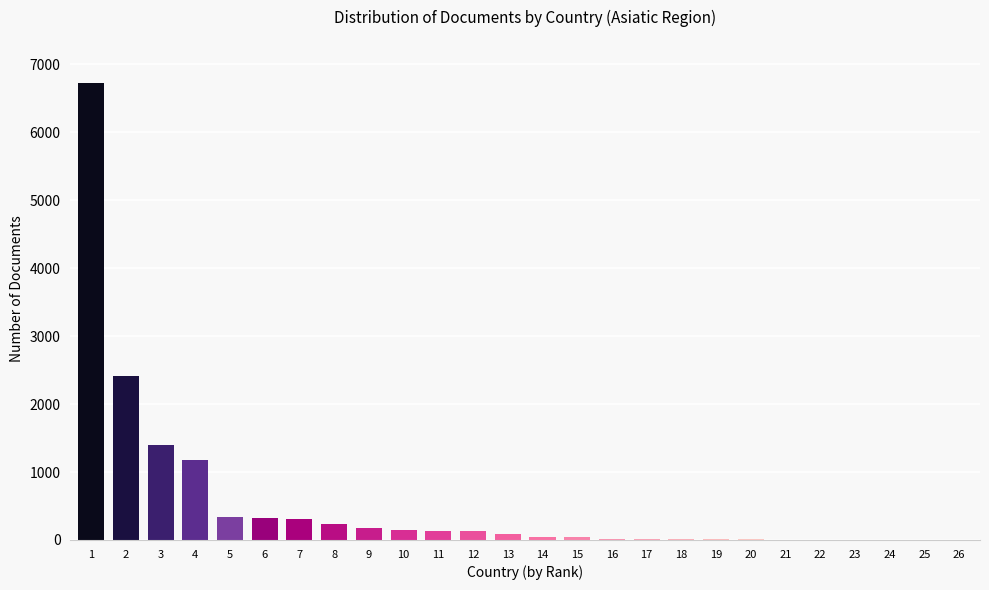

What is the maximum value shown in the chart?

6726